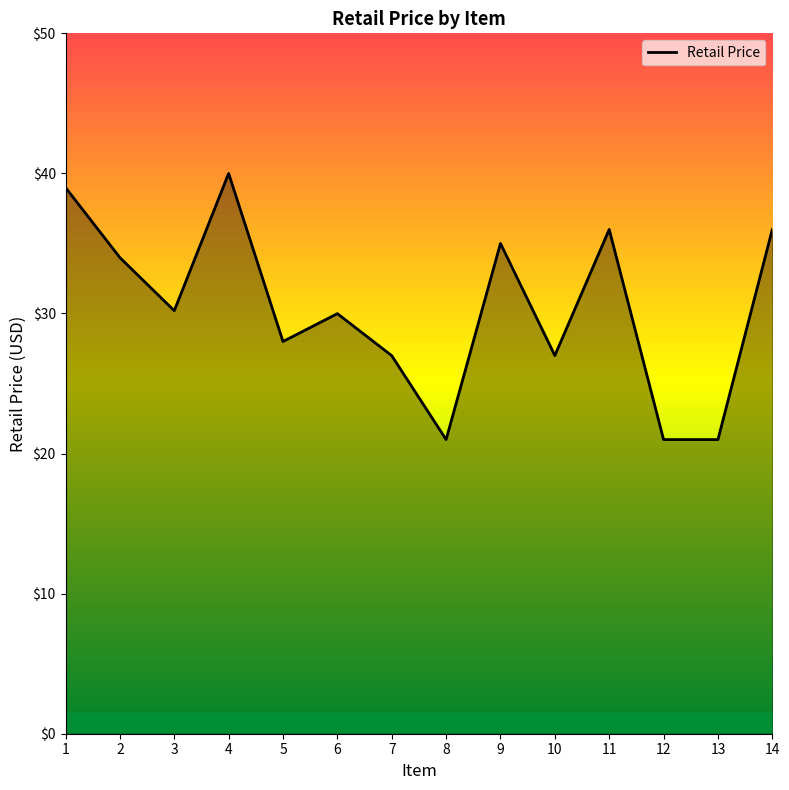

Which category has the highest value across all series?

4